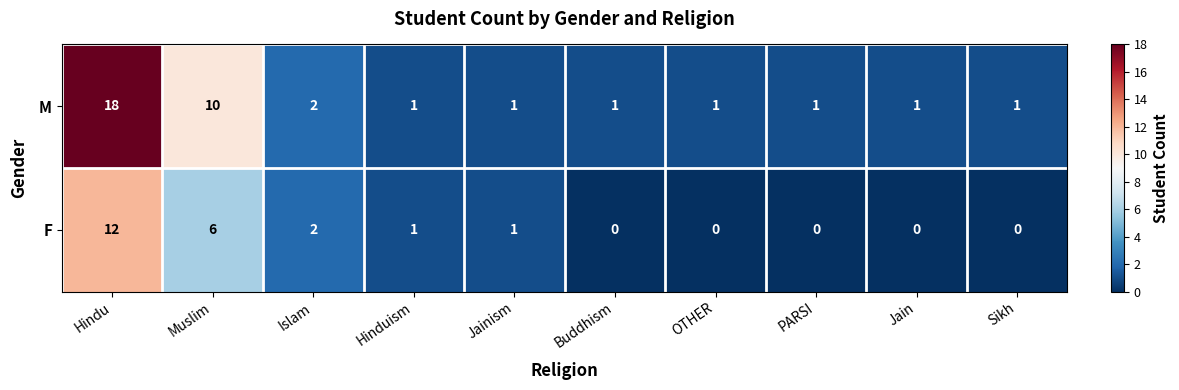

Where is M nearest to the value 9?

Muslim